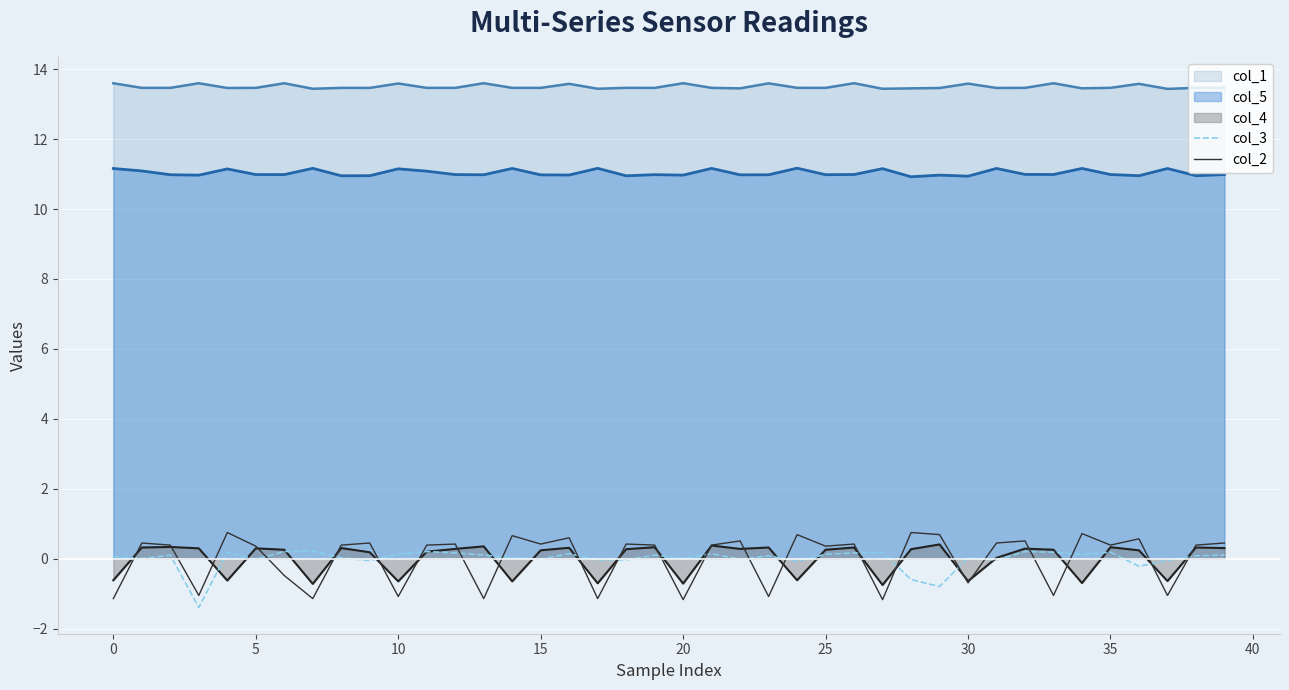

How many interior local peaks does the col_2 series have?

14